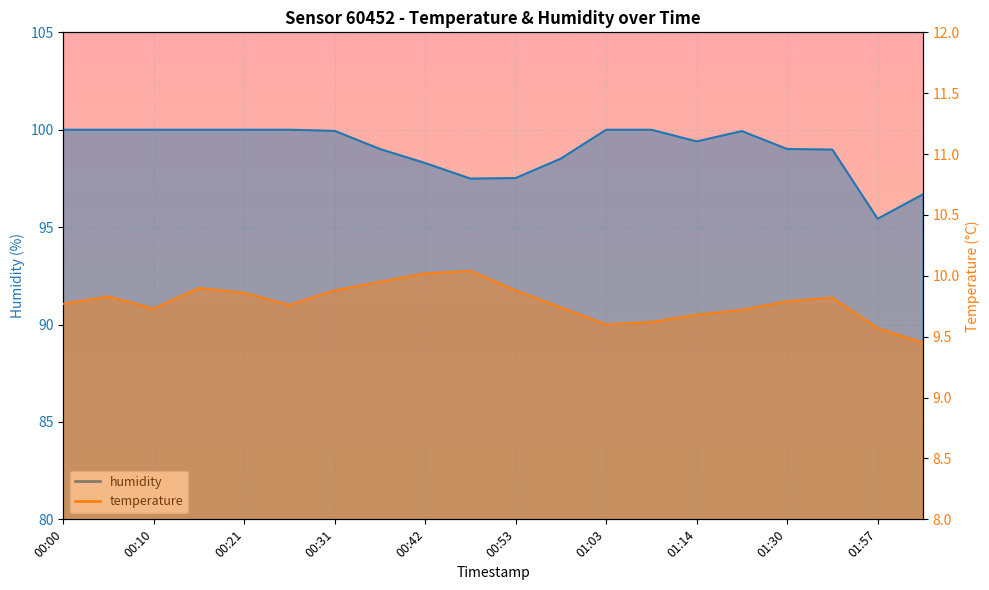

What value does the temperature series have at 00:21?

9.9